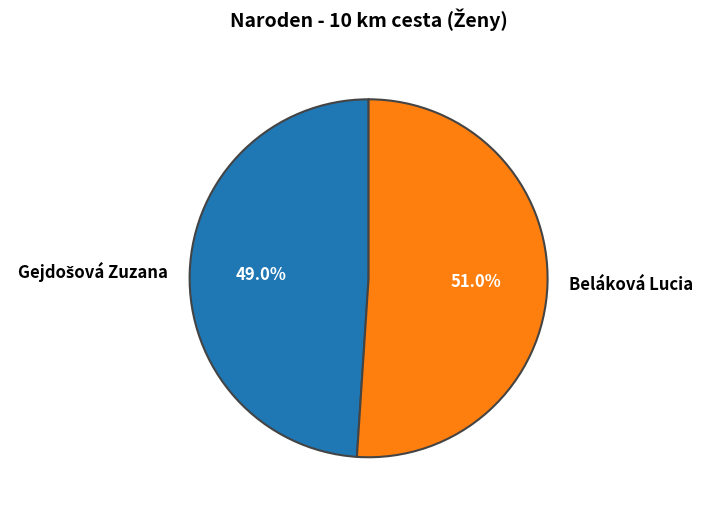

Which slice represents more than half of the pie?

Beláková Lucia